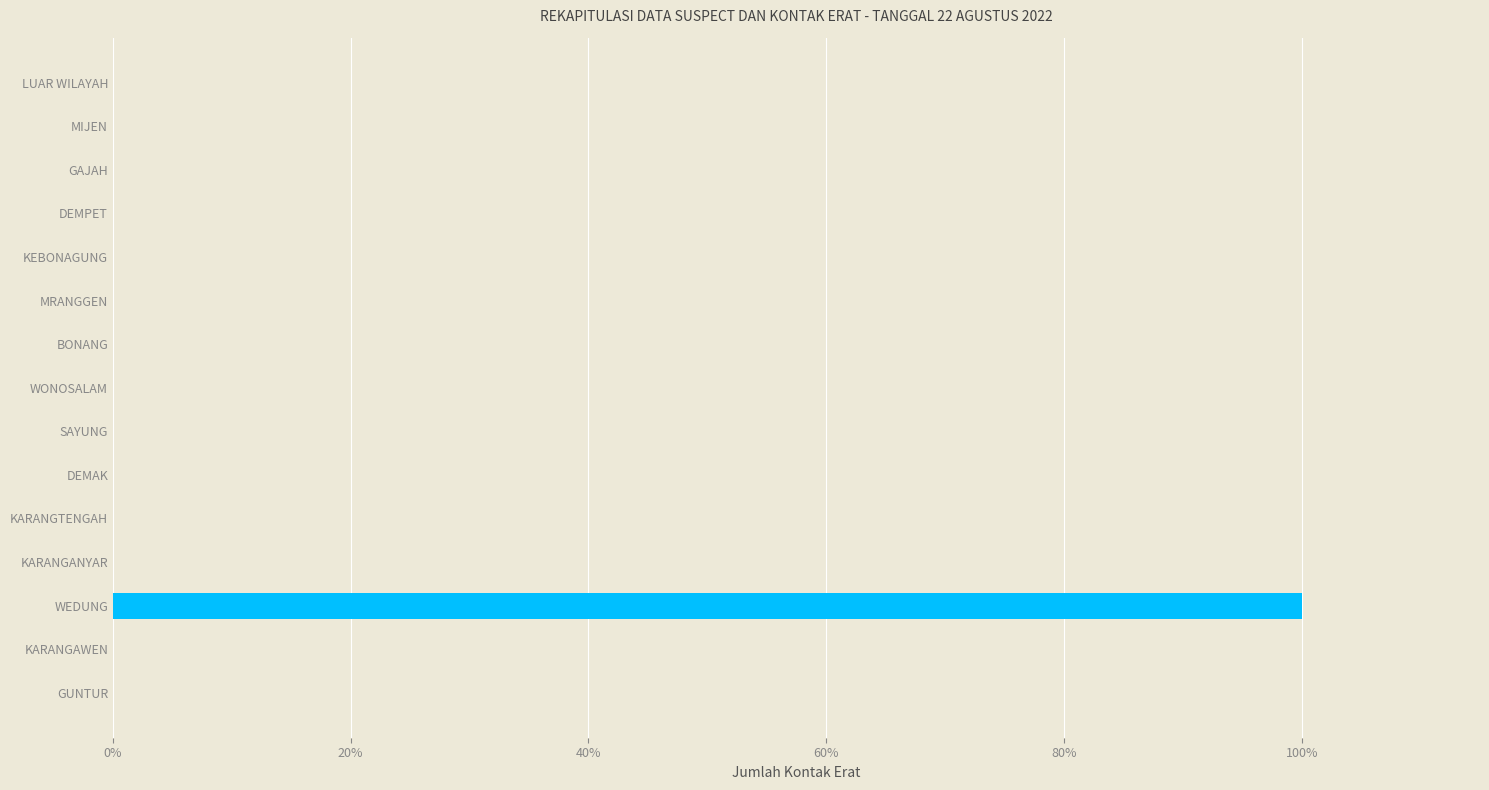

How many distinct data groups are displayed?

1